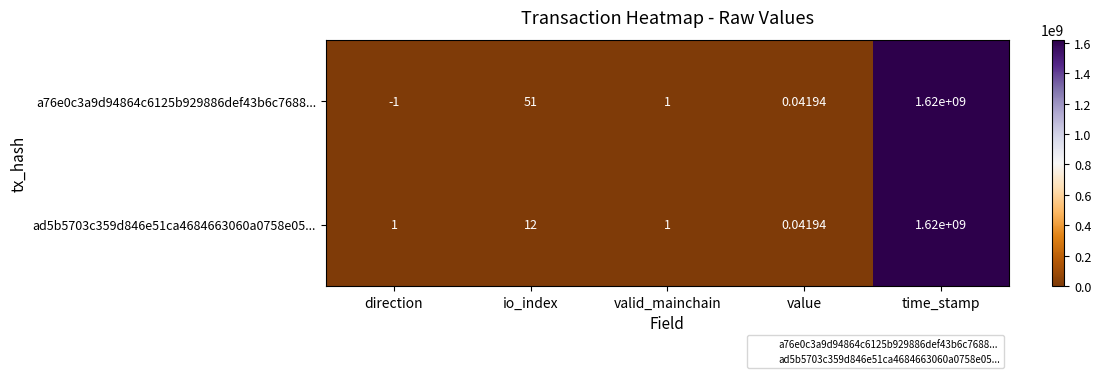

At which category is the sum across all series the highest?

time_stamp